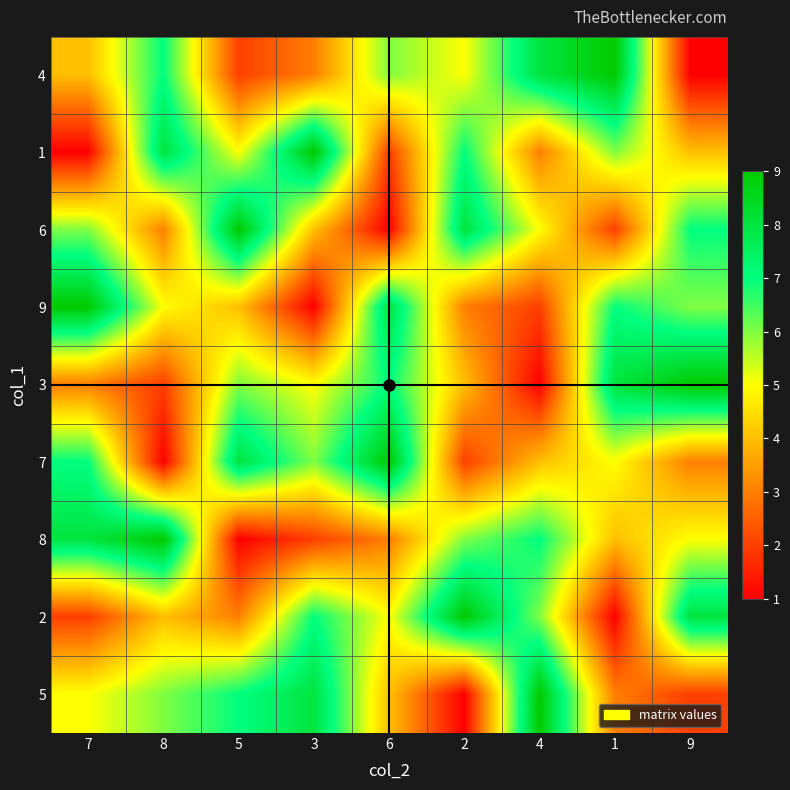

Which label corresponds to the smallest value in the chart?

9